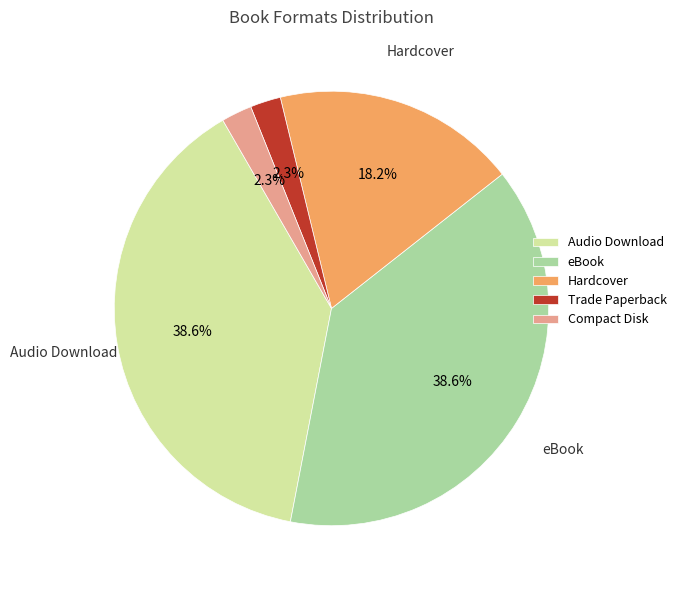

Does any single category account for the majority?

No